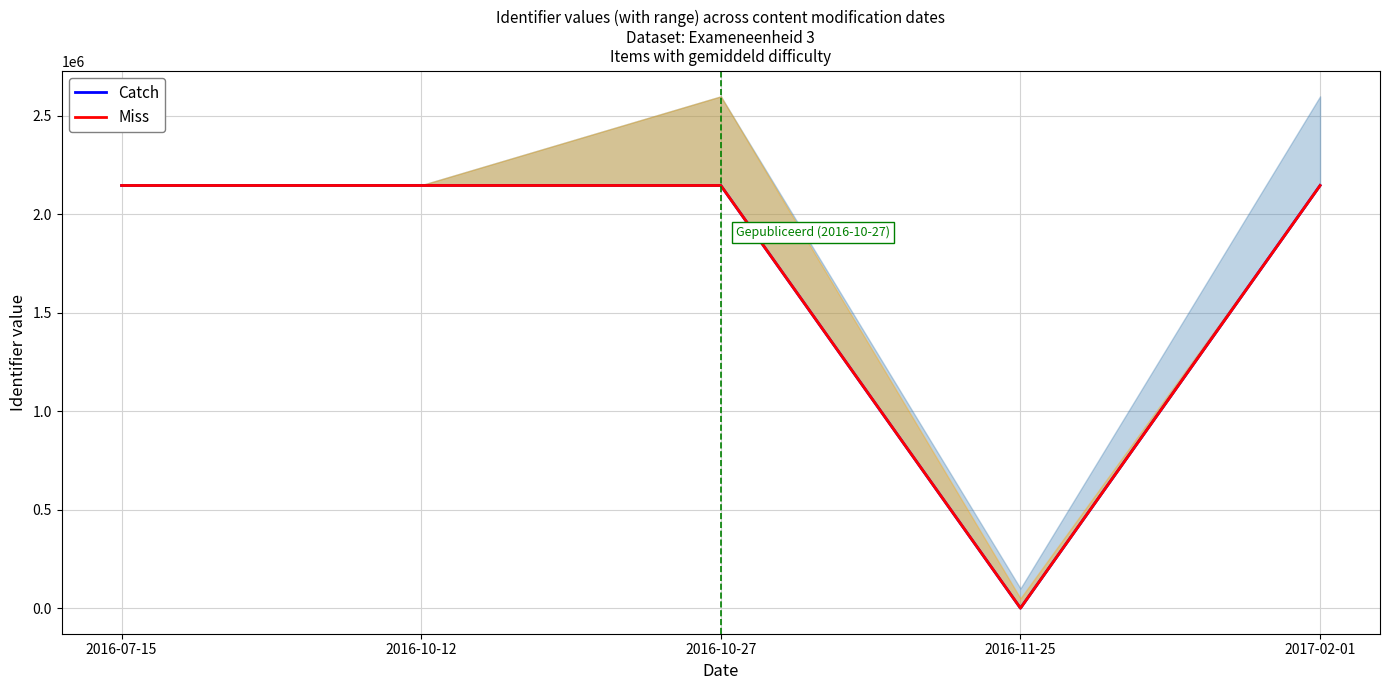

How many interior local valleys does the Catch series have?

1